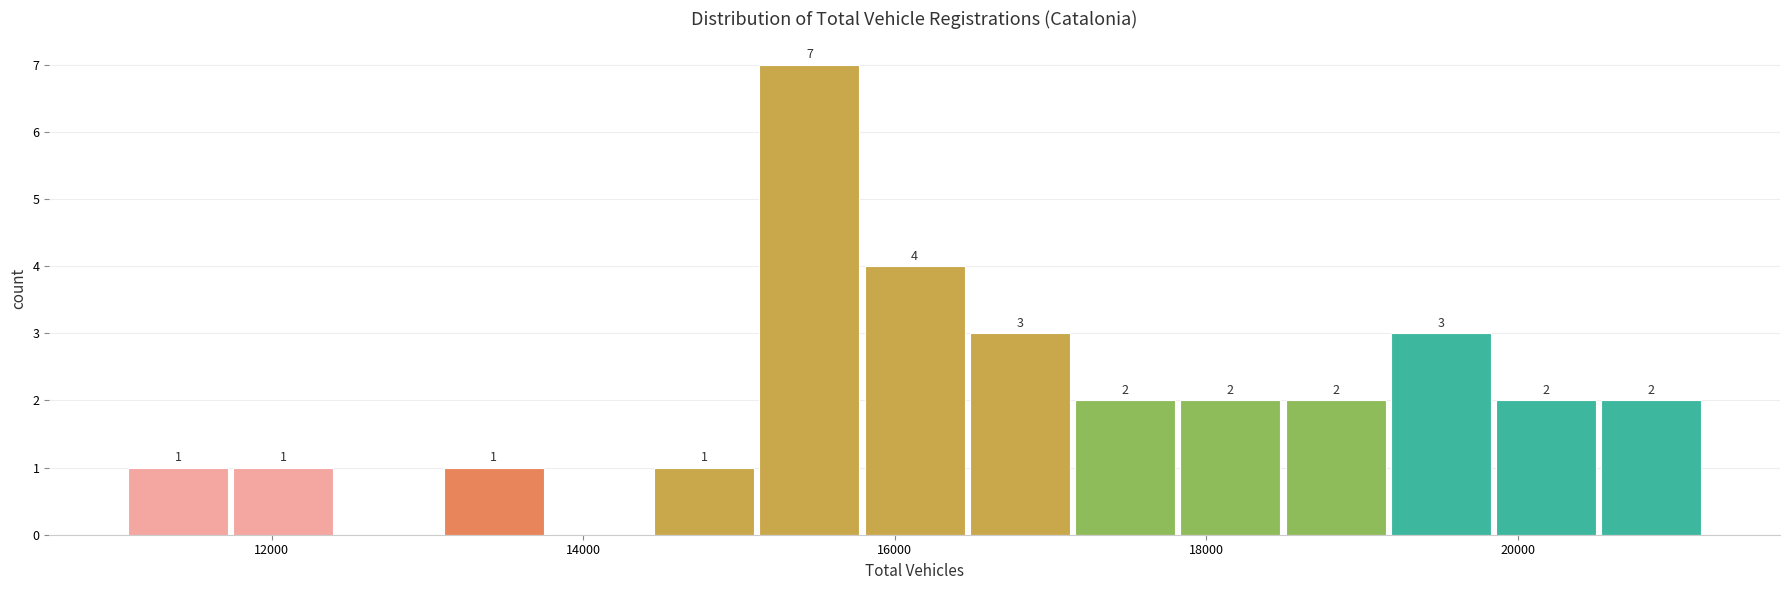

Read against the x-axis, roughly where is the centre of the tallest bar?

15400